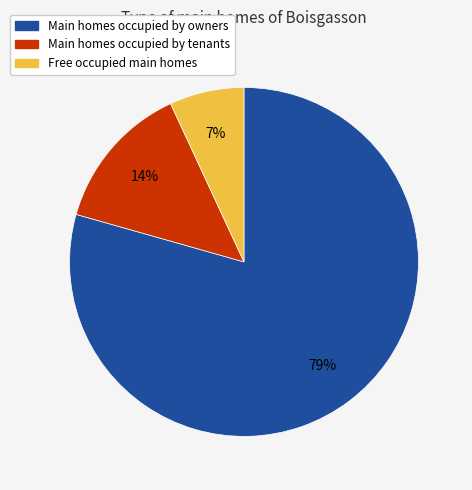

To the nearest percent, what is the average slice percentage?

33%